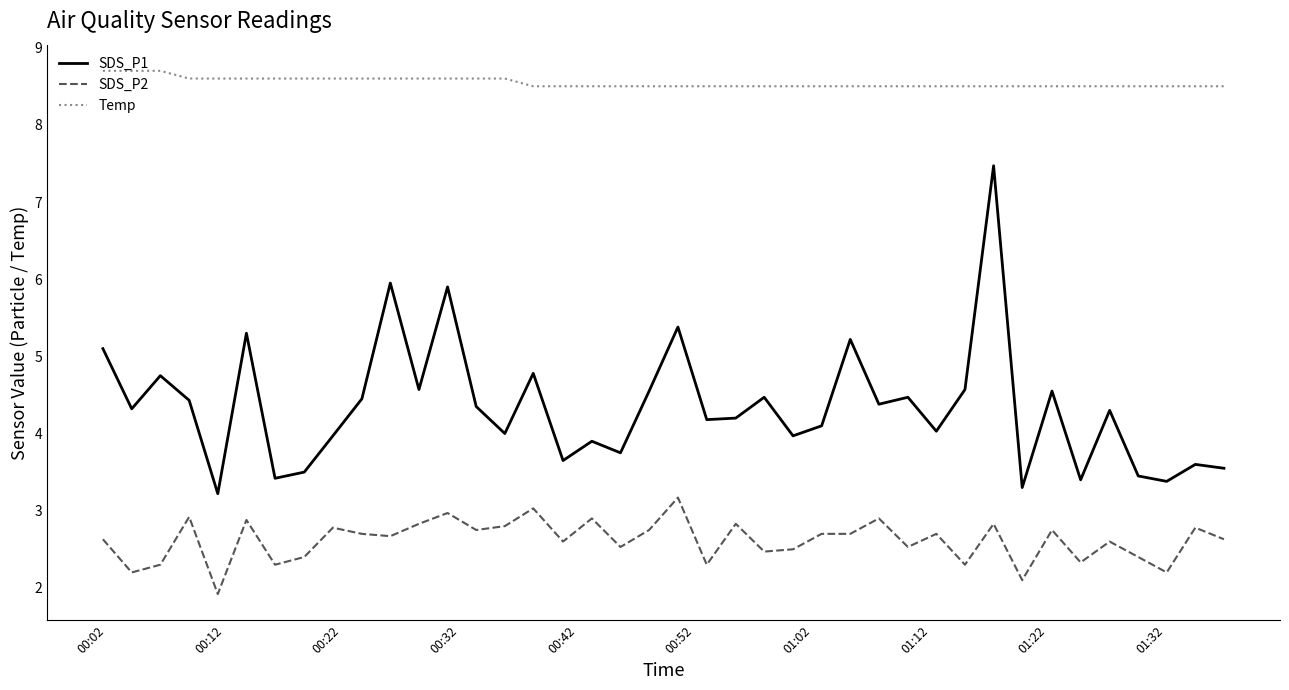

List the series in order of their peak value, highest first.

Temp, SDS_P1, SDS_P2